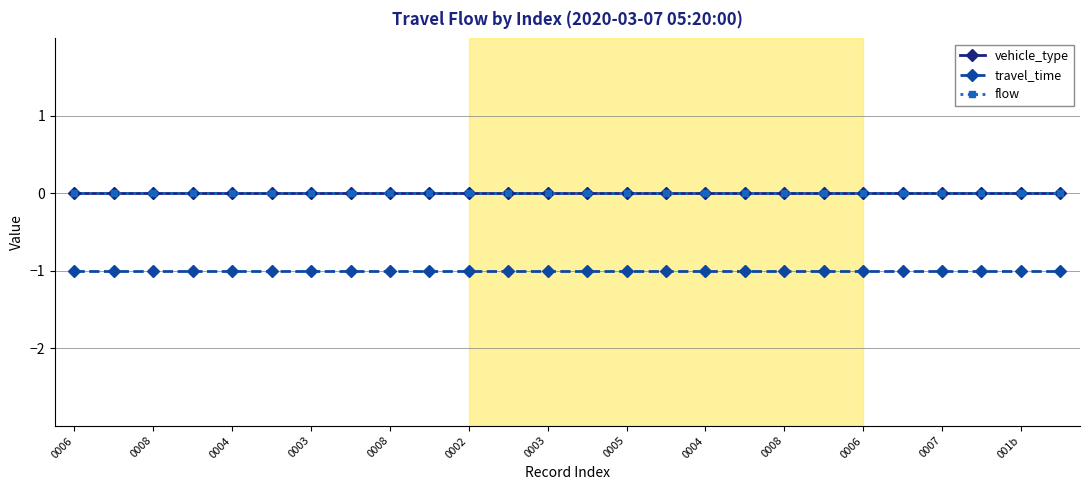

At which category is the sum across all series the highest?

0006